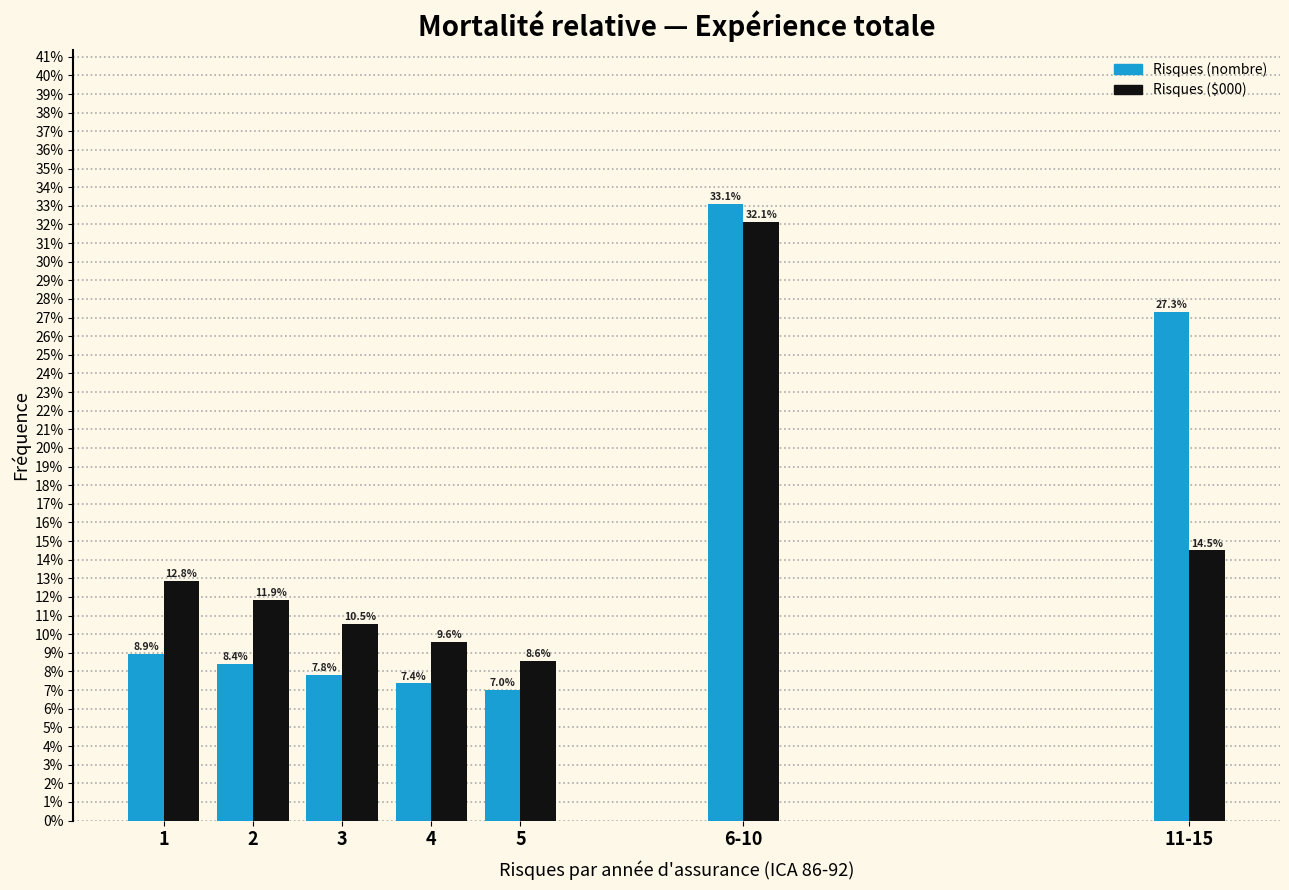

What are all the series names shown in the legend?

Risques (nombre), Risques ($000)